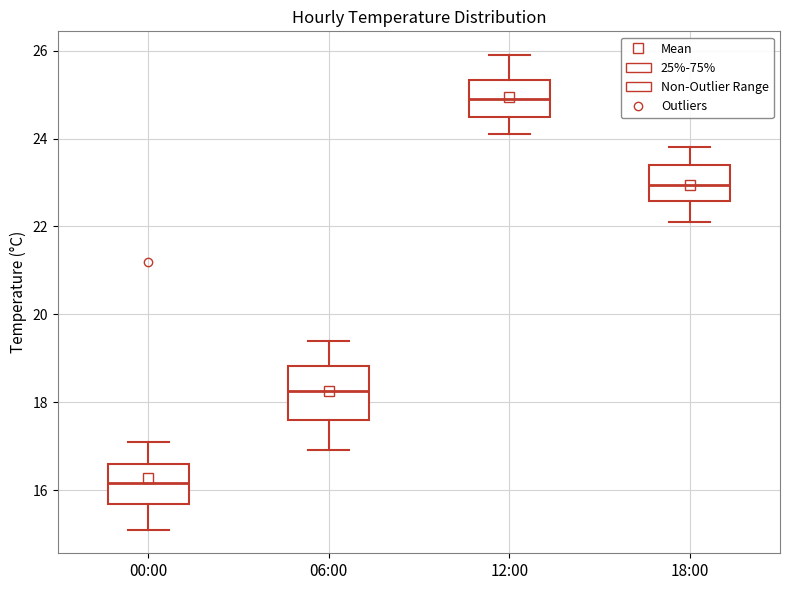

Which box is the tallest, from its lower edge to its upper edge?

06:00